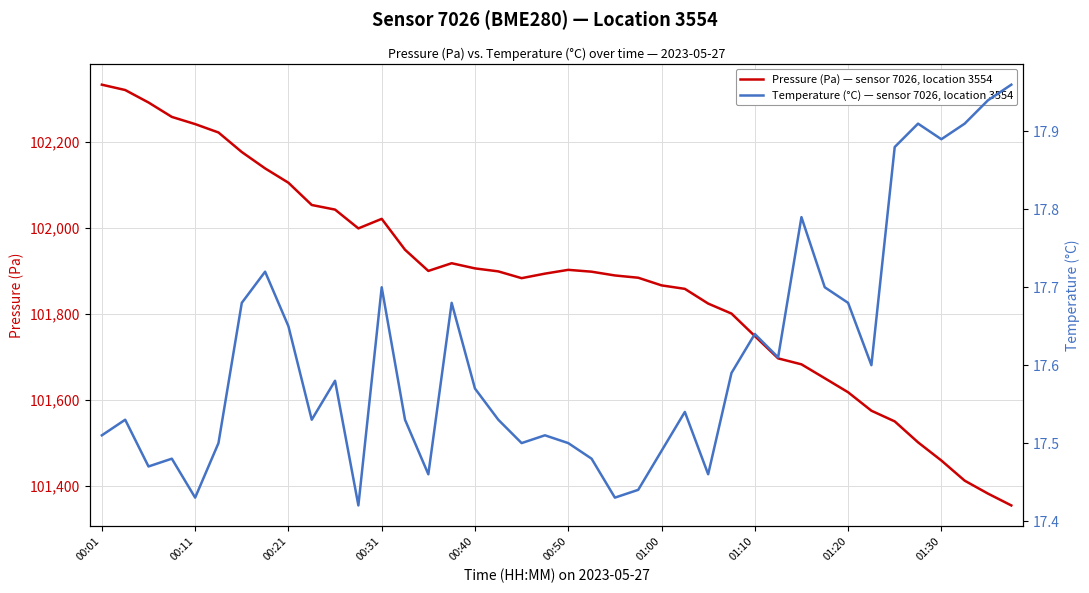

What is the spread (max minus min) of values at 19?

101876.0